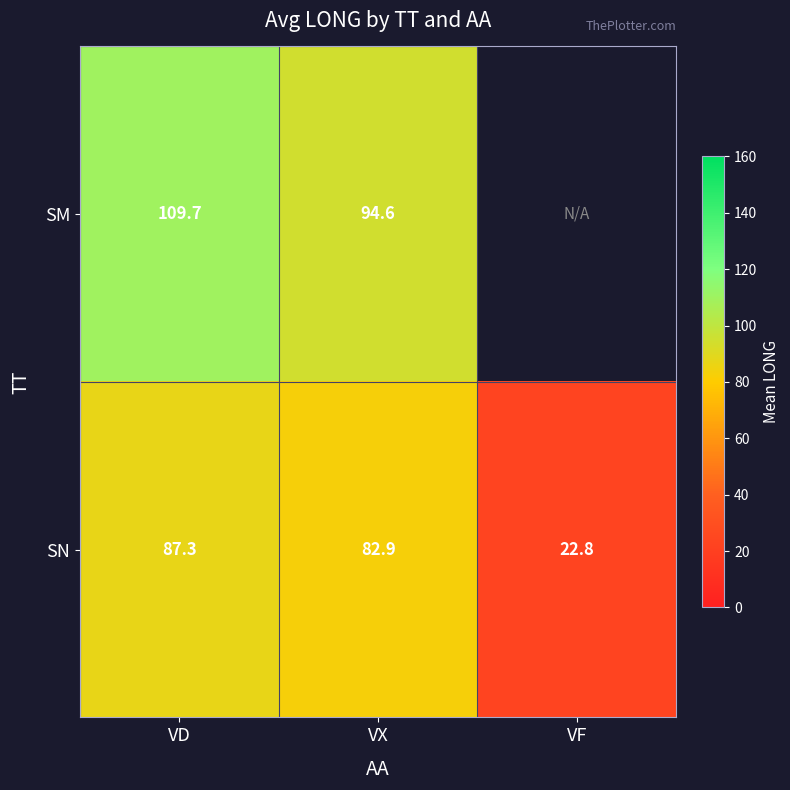

Which series changed the most between VD and VX?

SM